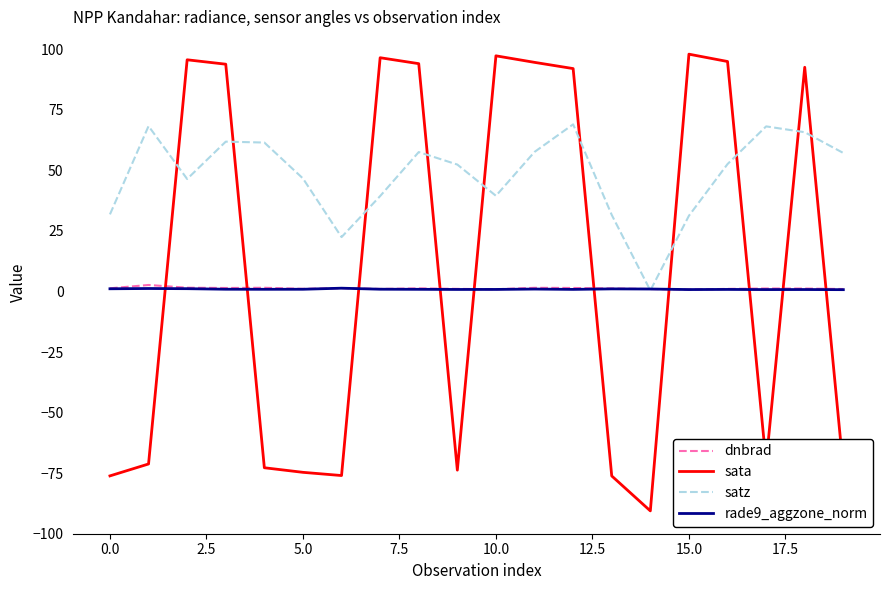

Which series has the widest spread of values?

sata